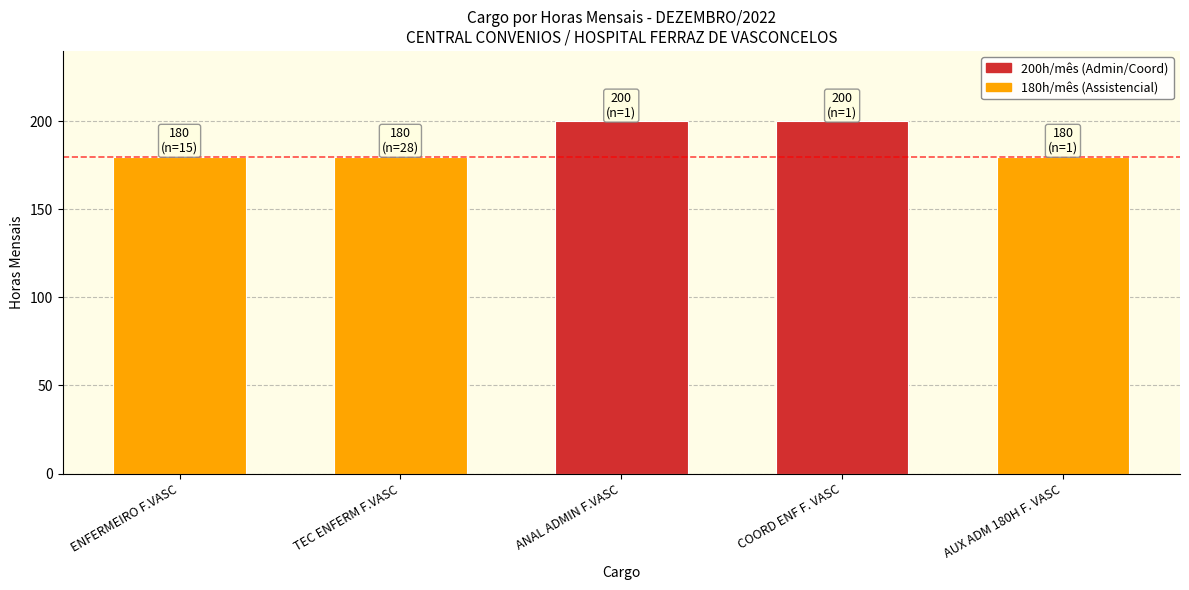

What is the greatest value displayed?

200